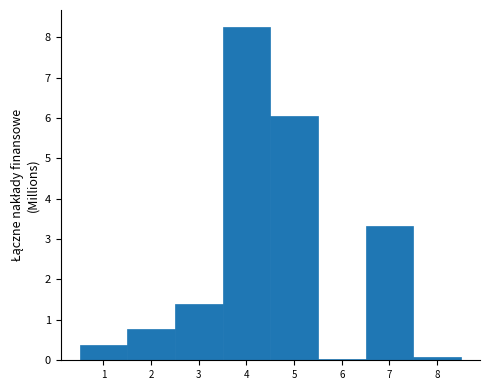

What is the change in value from 1 to 7?

+3.0